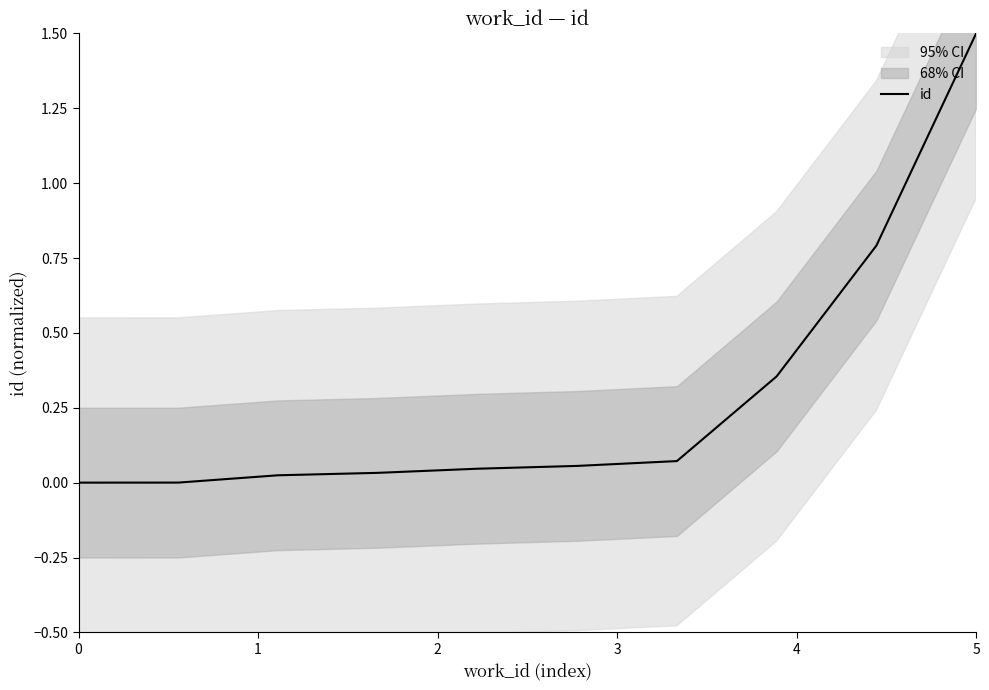

At which label does id reach its peak?

5